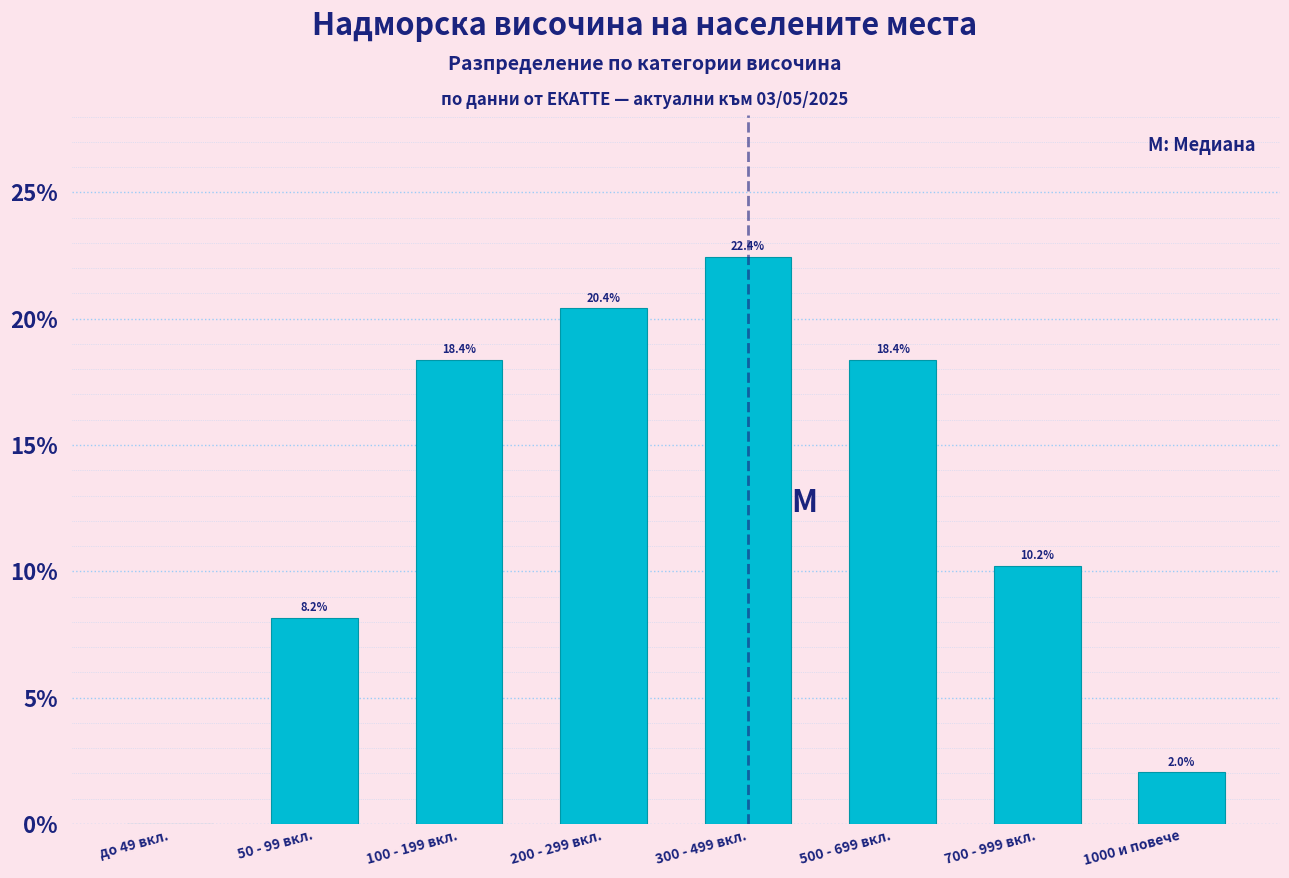

Reading left to right, list all the values displayed in this chart.

до 49 вкл.=0.0	50 - 99 вкл.=8.2	100 - 199 вкл.=18.4	200 - 299 вкл.=20.4	300 - 499 вкл.=22.4	500 - 699 вкл.=18.4	700 - 999 вкл.=10.2	1000 и повече=2.0